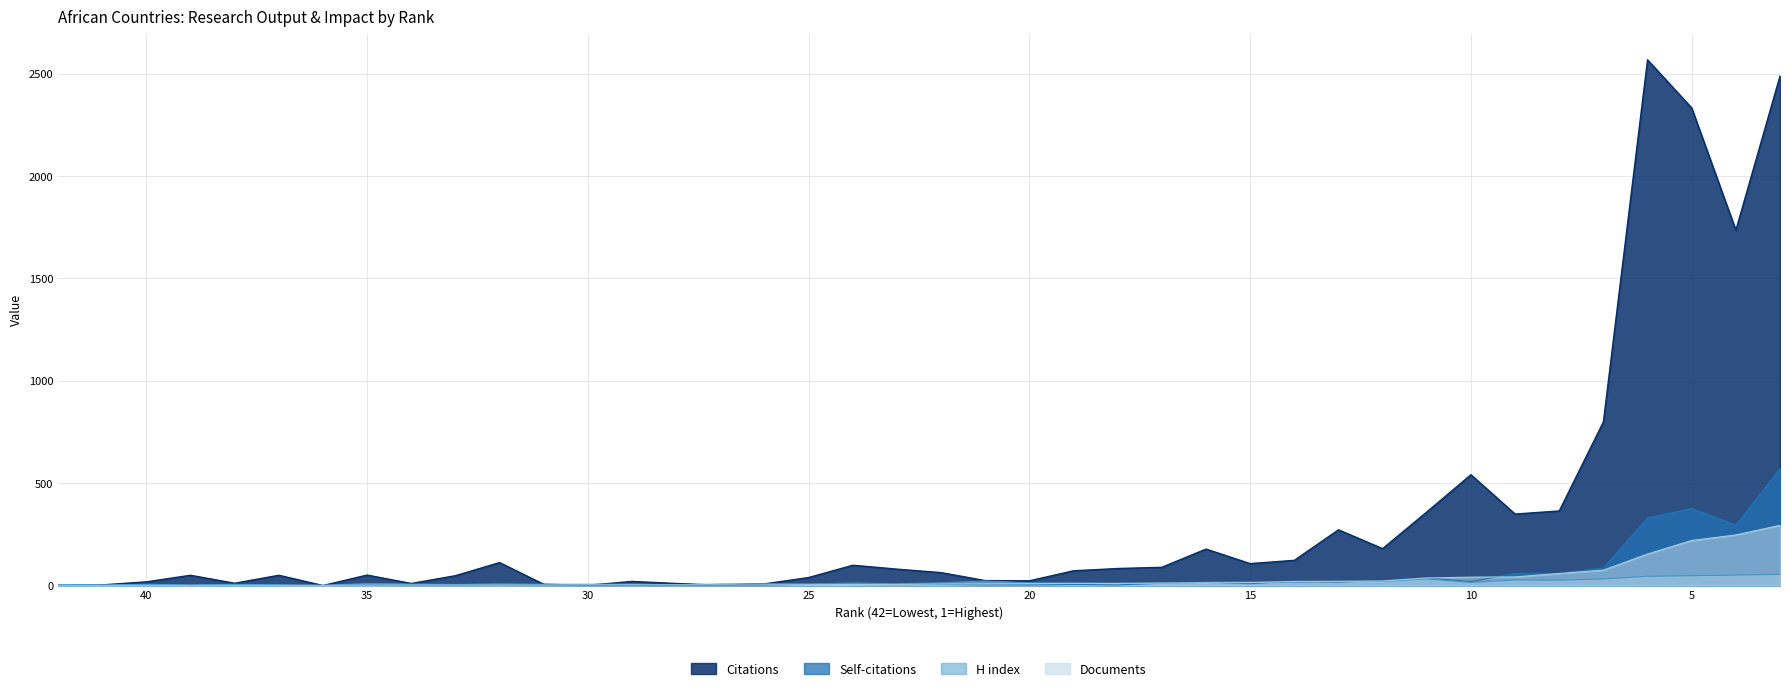

How many interior local valleys does the Self-citations series have?

8